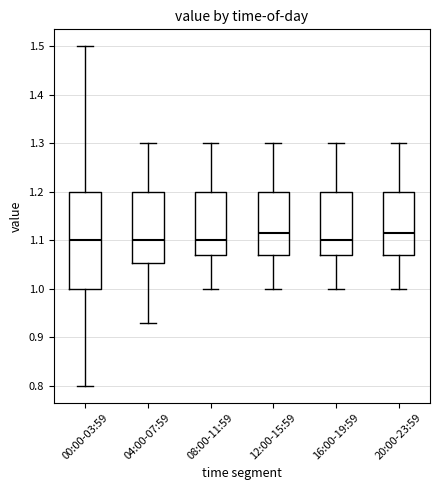

Reading left to right, read every box against the y-axis: the position of its median line, the range the box covers, and the ends of its whiskers. The values are not printed on the chart, so give them approximately, as read against the axis.

00:00-03:59: median 1.10, box 1.00 to 1.20, whiskers 0.80 to 1.50
04:00-07:59: median 1.10, box 1.05 to 1.20, whiskers 0.93 to 1.30
08:00-11:59: median 1.10, box 1.07 to 1.20, whiskers 1.00 to 1.30
12:00-15:59: median 1.12, box 1.07 to 1.20, whiskers 1.00 to 1.30
16:00-19:59: median 1.10, box 1.07 to 1.20, whiskers 1.00 to 1.30
20:00-23:59: median 1.12, box 1.07 to 1.20, whiskers 1.00 to 1.30